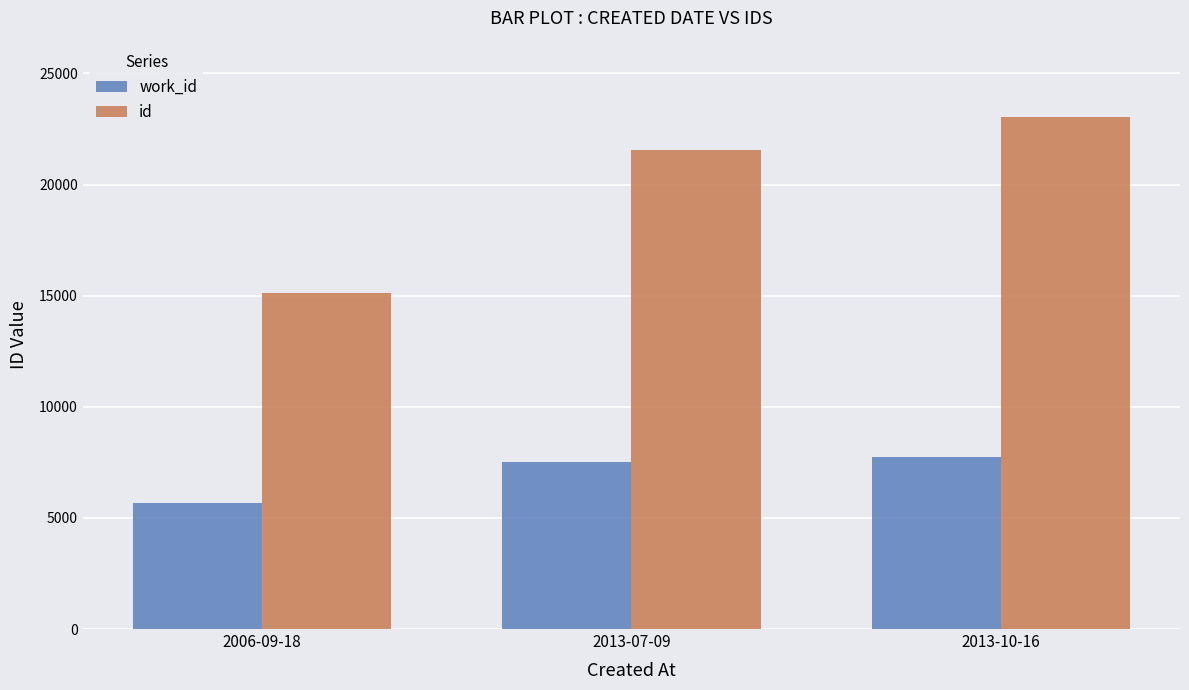

What are all the series names shown in the legend?

work_id, id